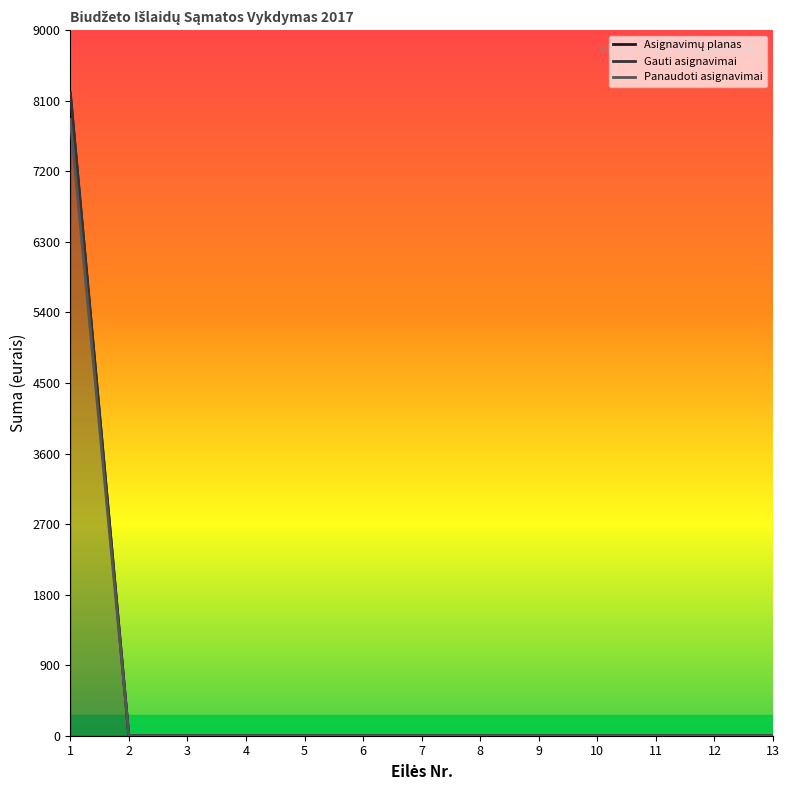

What is the sum of all Gauti asignavimai values?

8200.0